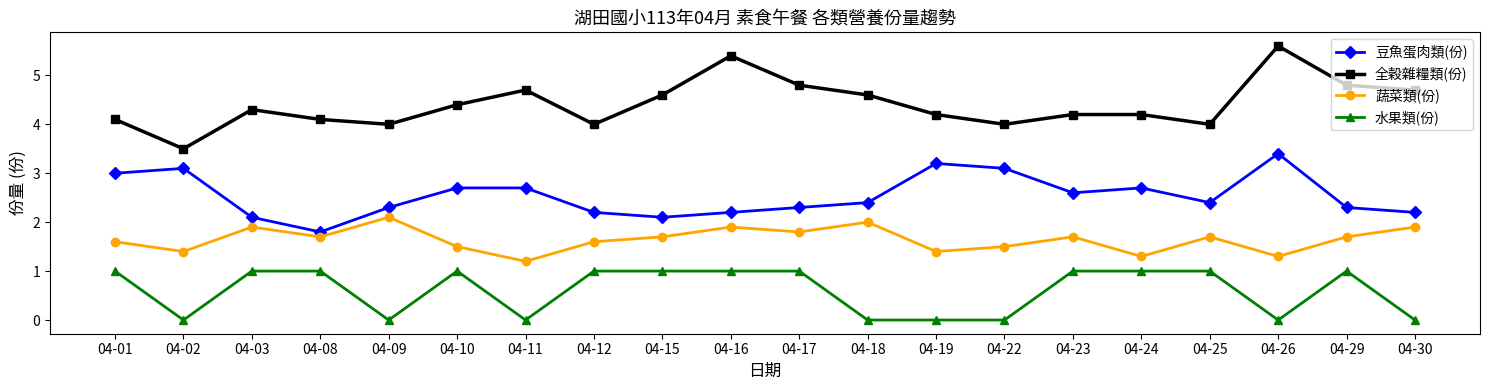

Reading right to left, list all the values displayed in this chart.

豆魚蛋肉類(份): 04-30=2.2	04-29=2.3	04-26=3.4	04-25=2.4	04-24=2.7	04-23=2.6	04-22=3.1	04-19=3.2	04-18=2.4	04-17=2.3	04-16=2.2	04-15=2.1	04-12=2.2	04-11=2.7	04-10=2.7	04-09=2.3	04-08=1.8	04-03=2.1	04-02=3.1	04-01=3.0
全穀雜糧類(份): 04-30=4.7	04-29=4.8	04-26=5.6	04-25=4.0	04-24=4.2	04-23=4.2	04-22=4.0	04-19=4.2	04-18=4.6	04-17=4.8	04-16=5.4	04-15=4.6	04-12=4.0	04-11=4.7	04-10=4.4	04-09=4.0	04-08=4.1	04-03=4.3	04-02=3.5	04-01=4.1
蔬菜類(份): 04-30=1.9	04-29=1.7	04-26=1.3	04-25=1.7	04-24=1.3	04-23=1.7	04-22=1.5	04-19=1.4	04-18=2.0	04-17=1.8	04-16=1.9	04-15=1.7	04-12=1.6	04-11=1.2	04-10=1.5	04-09=2.1	04-08=1.7	04-03=1.9	04-02=1.4	04-01=1.6
水果類(份): 04-30=0.0	04-29=1.0	04-26=0.0	04-25=1.0	04-24=1.0	04-23=1.0	04-22=0.0	04-19=0.0	04-18=0.0	04-17=1.0	04-16=1.0	04-15=1.0	04-12=1.0	04-11=0.0	04-10=1.0	04-09=0.0	04-08=1.0	04-03=1.0	04-02=0.0	04-01=1.0